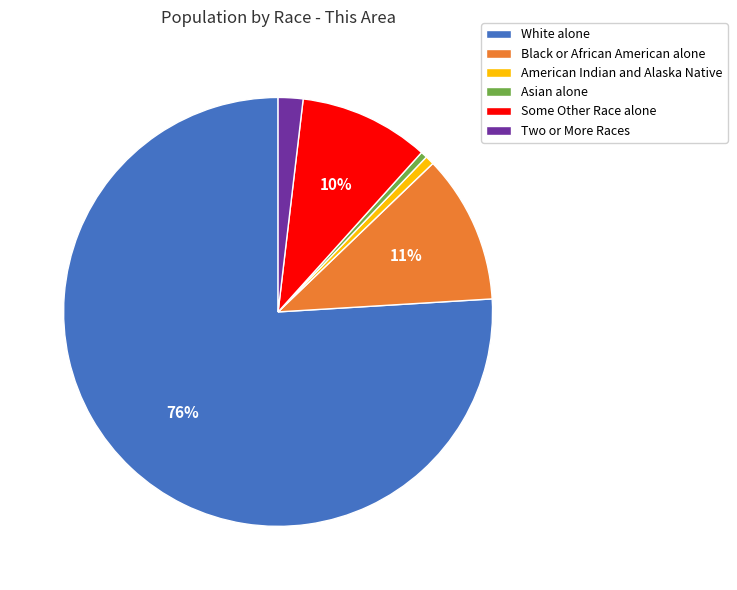

How many segments does this pie chart have?

6